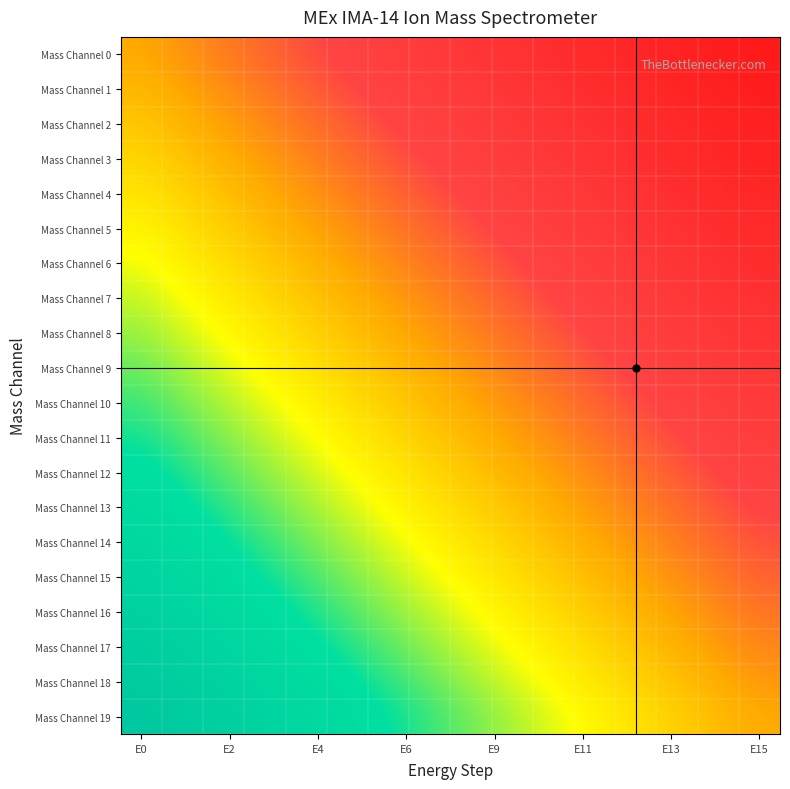

At which category is the sum across all series the highest?

E0